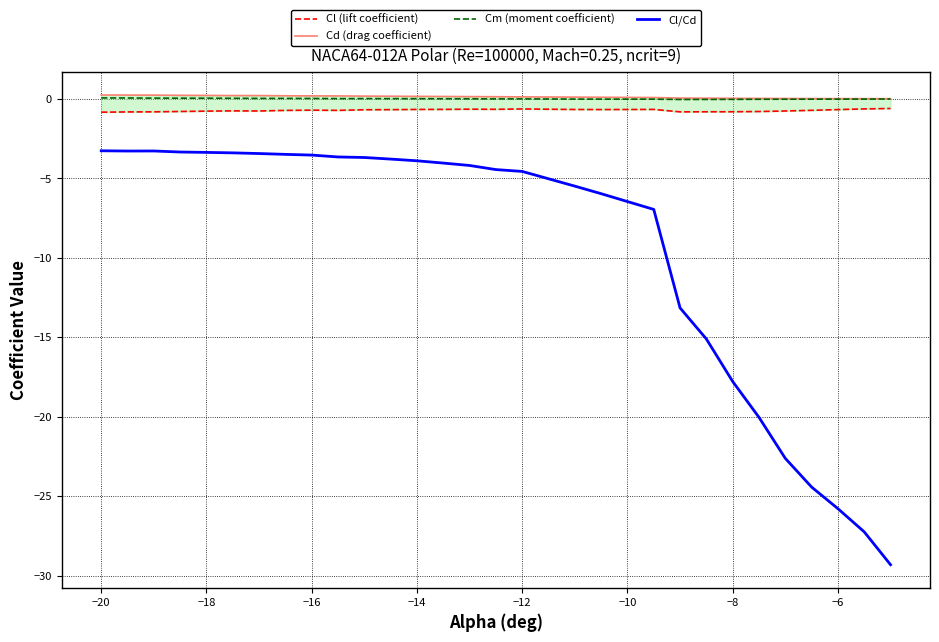

Is it true that Cm (moment coefficient) equals 0.1 at −20?

True